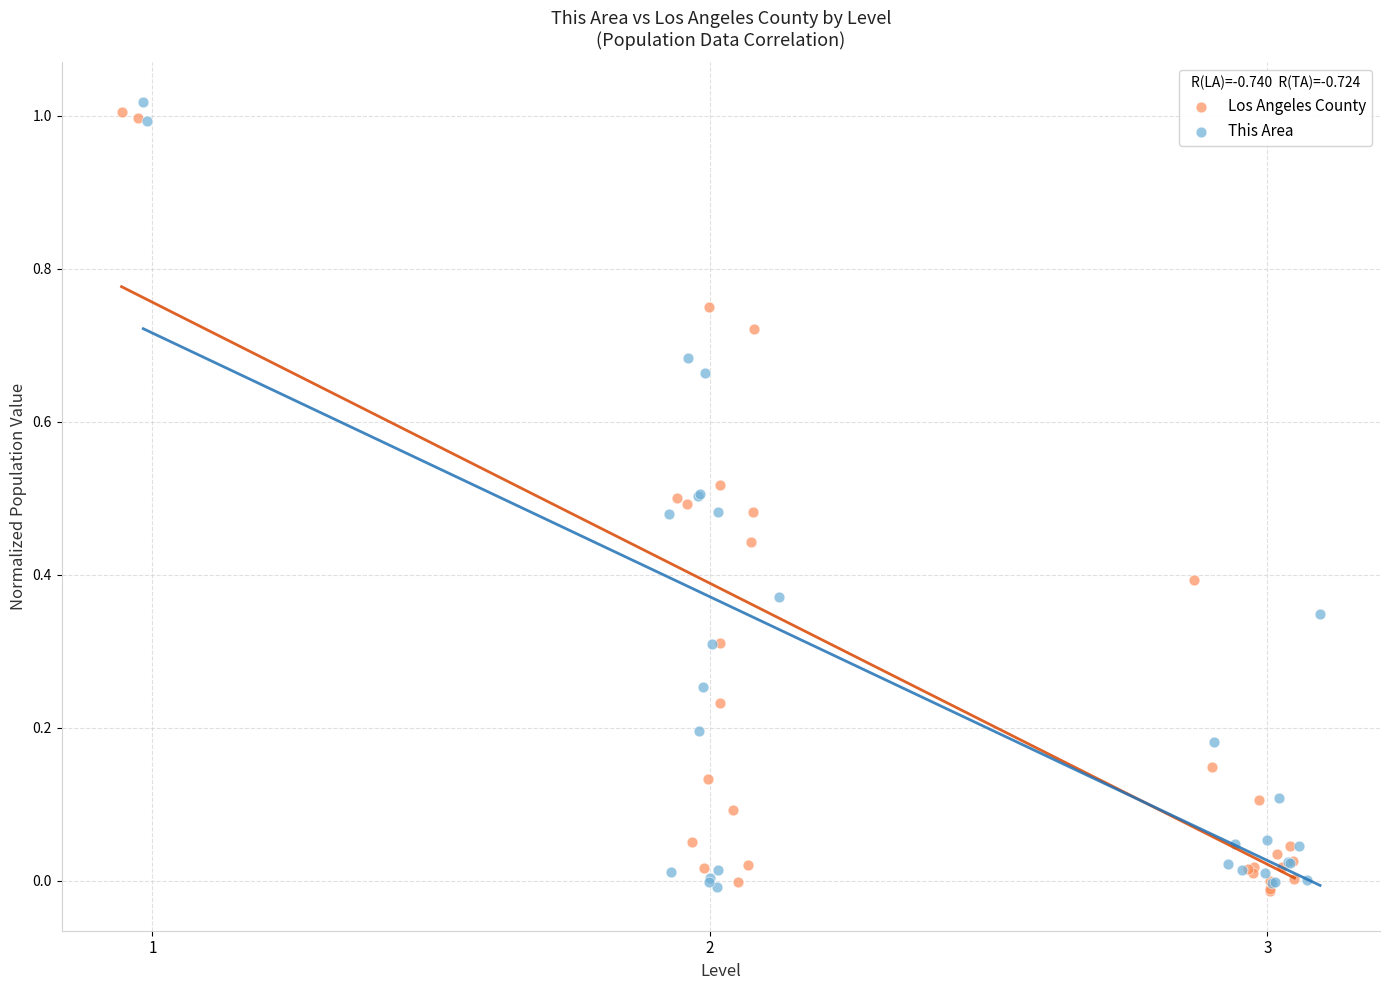

What are all the series names shown in the legend?

Los Angeles County, This Area